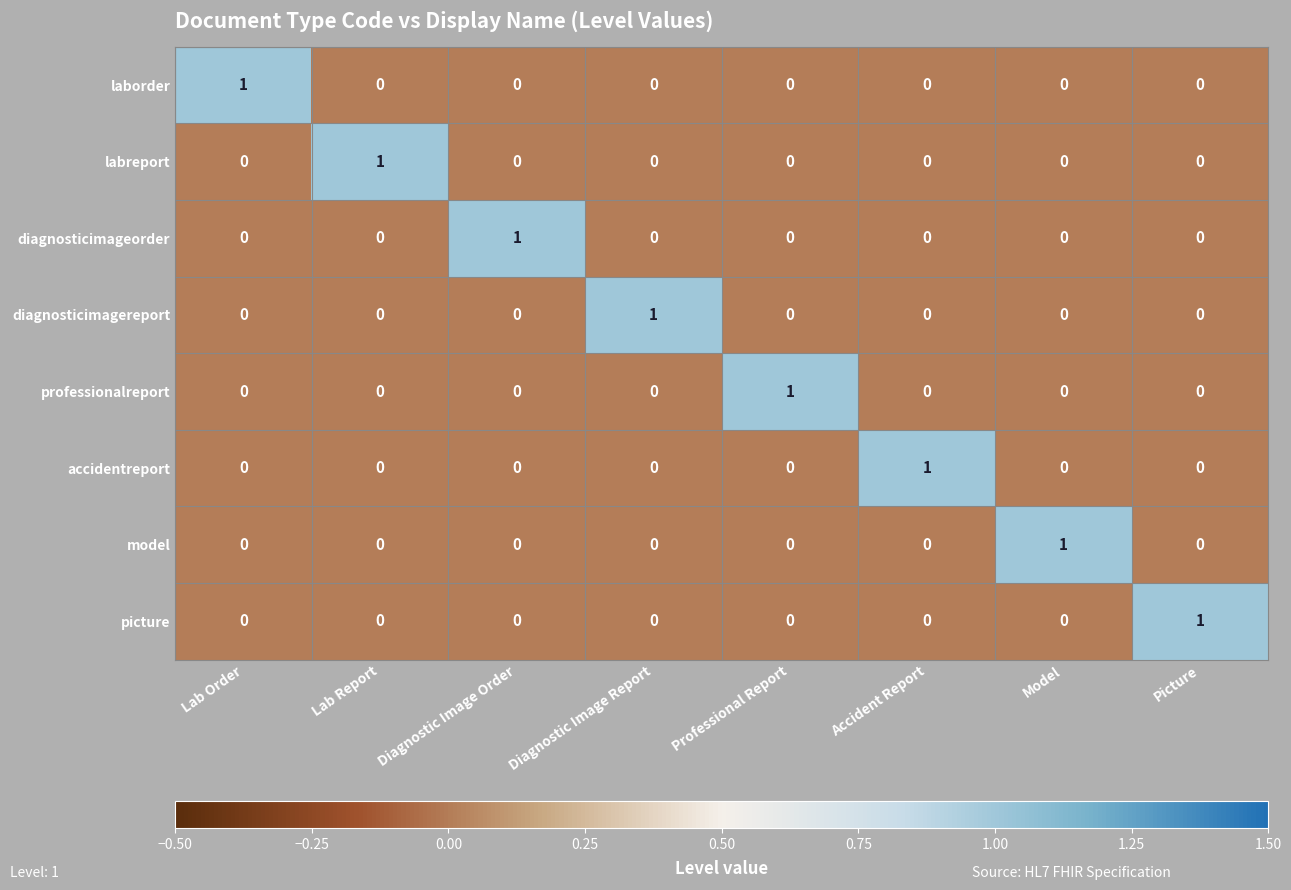

At which label does labreport reach its peak?

Lab Report